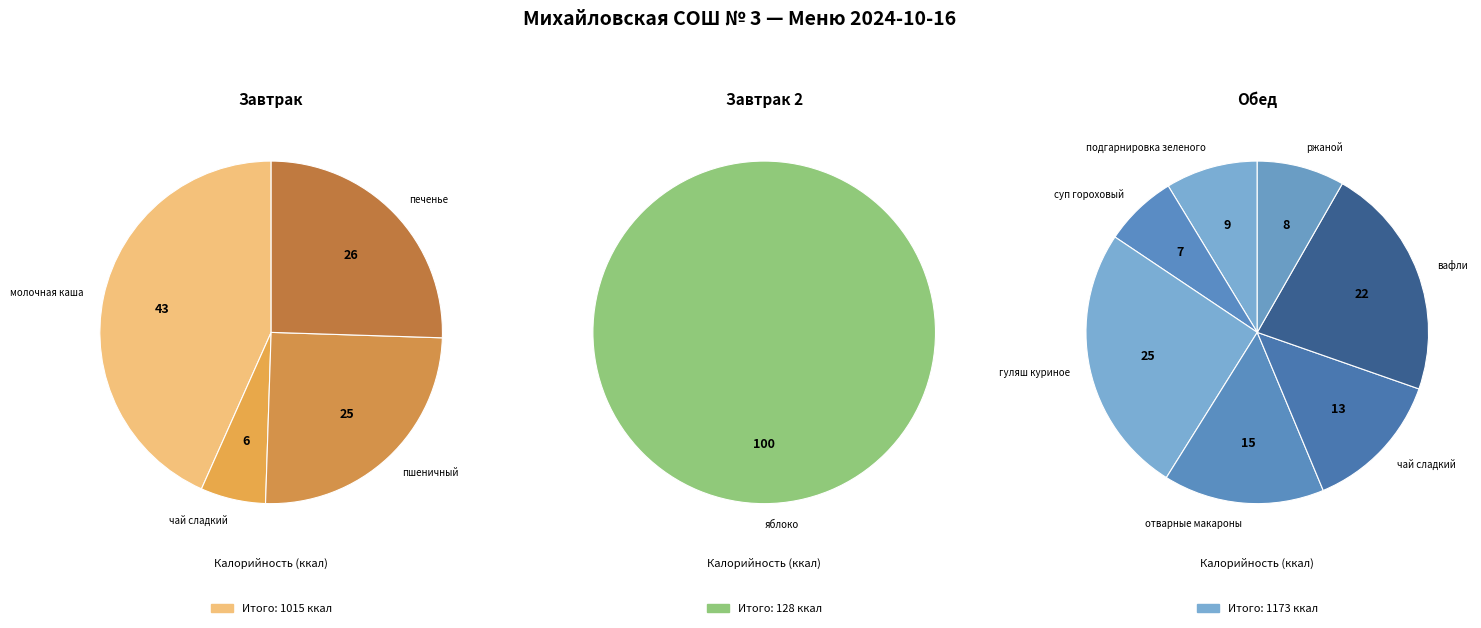

Is there a majority slice in this chart?

No